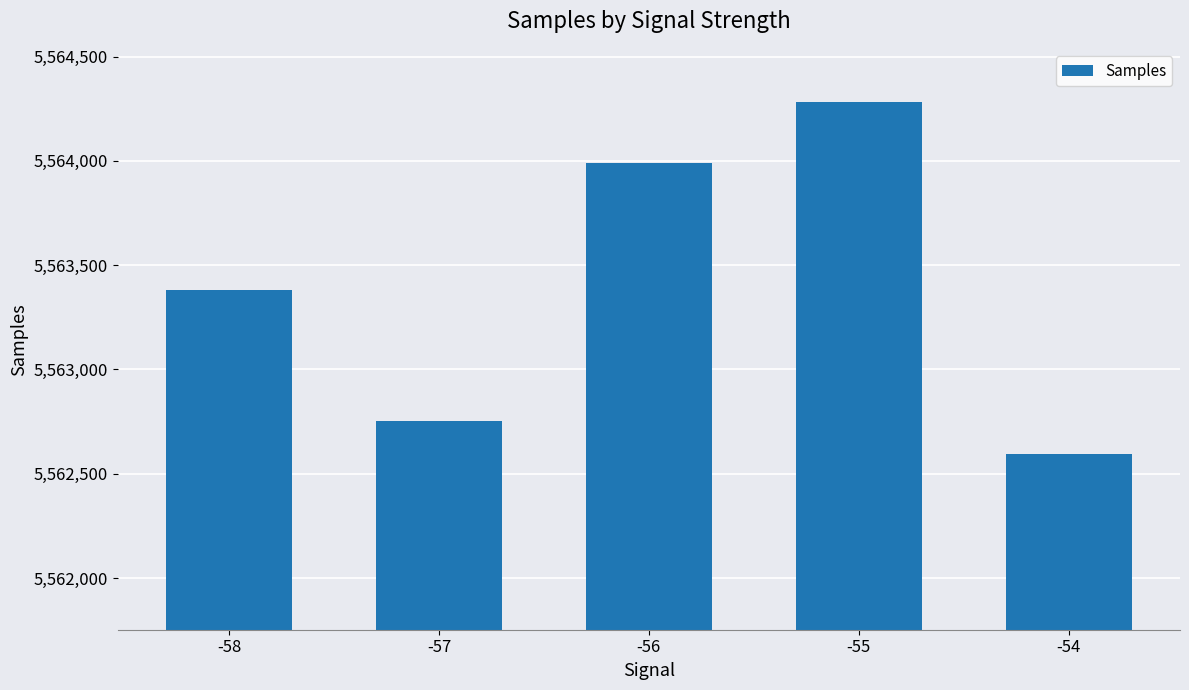

Which category has the highest value across all series?

-55